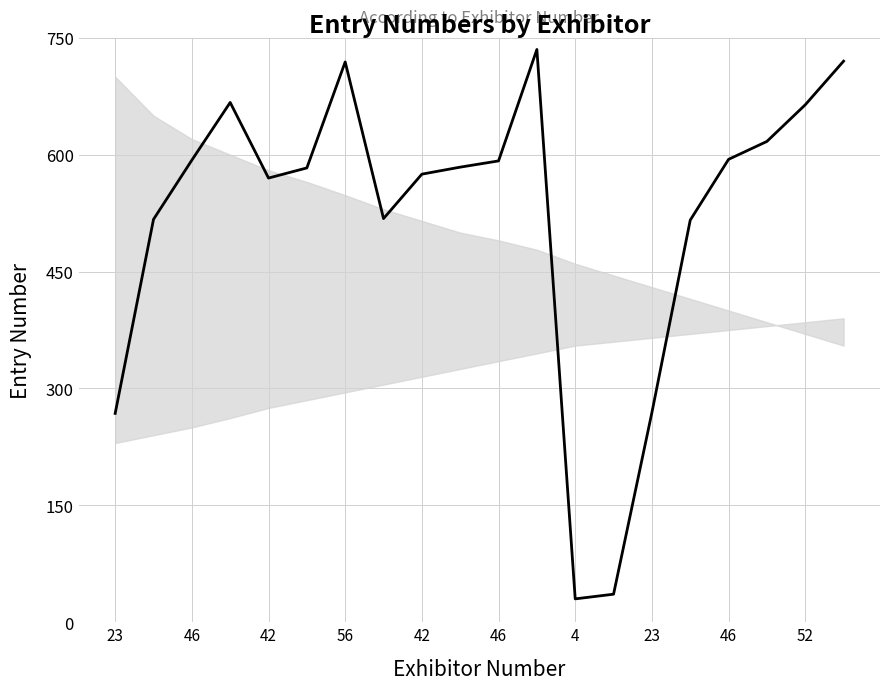

Is this an area chart (filled region under the line)?

No